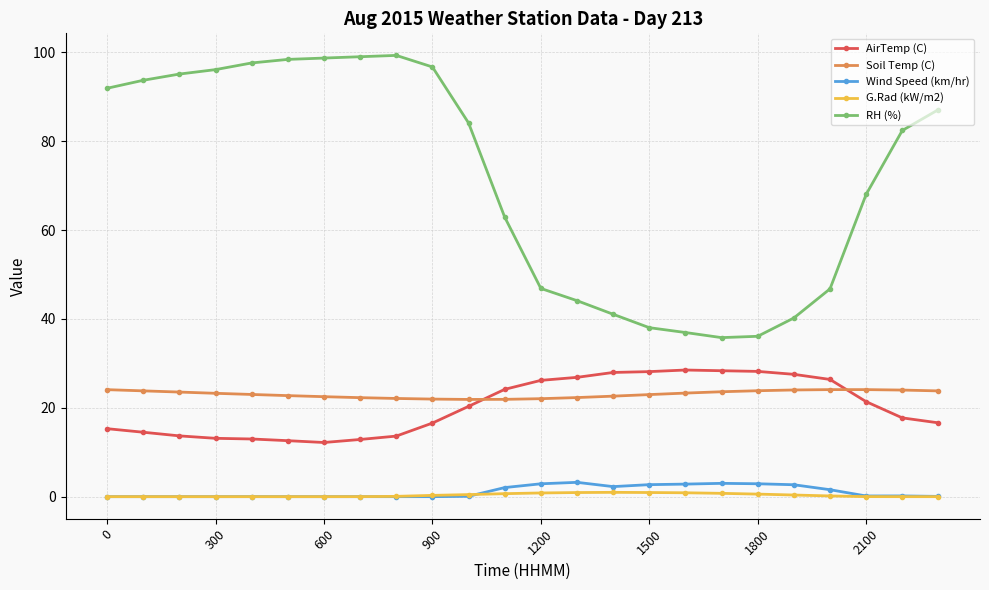

Which series has the largest total across all categories?

RH (%)